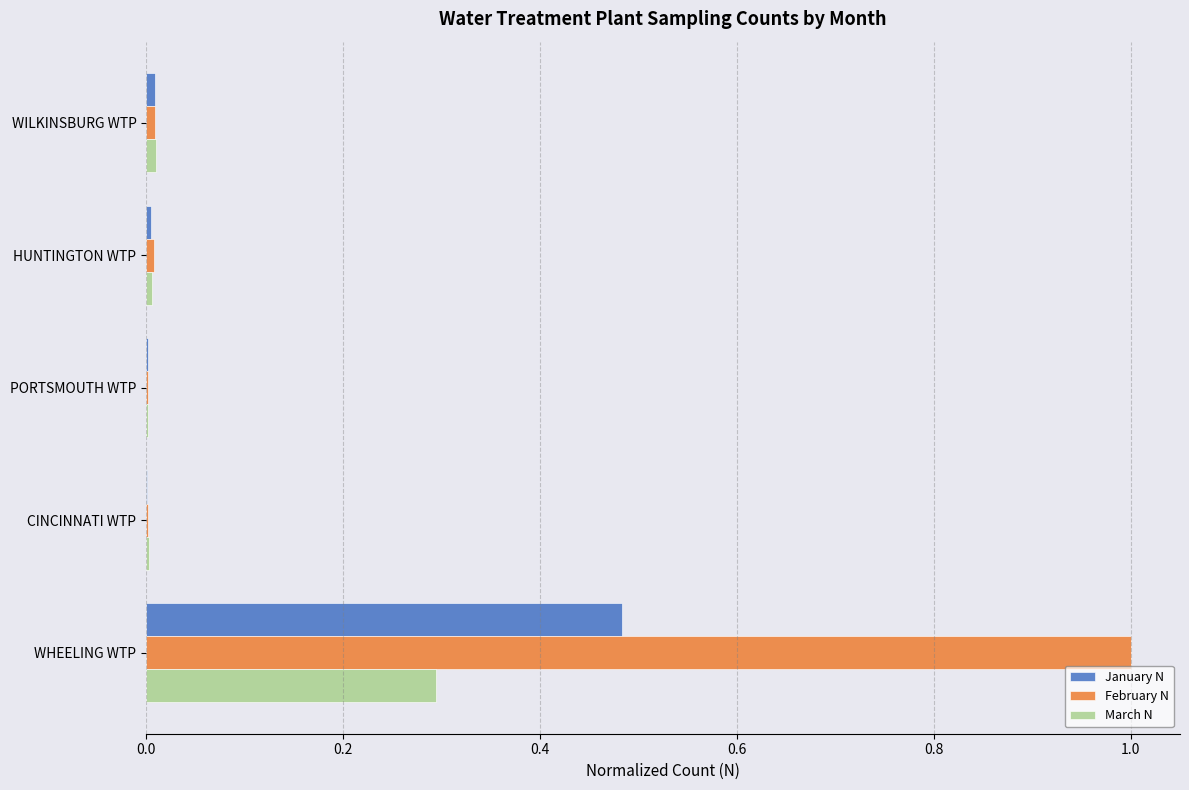

Which series has the largest total across all categories?

February N